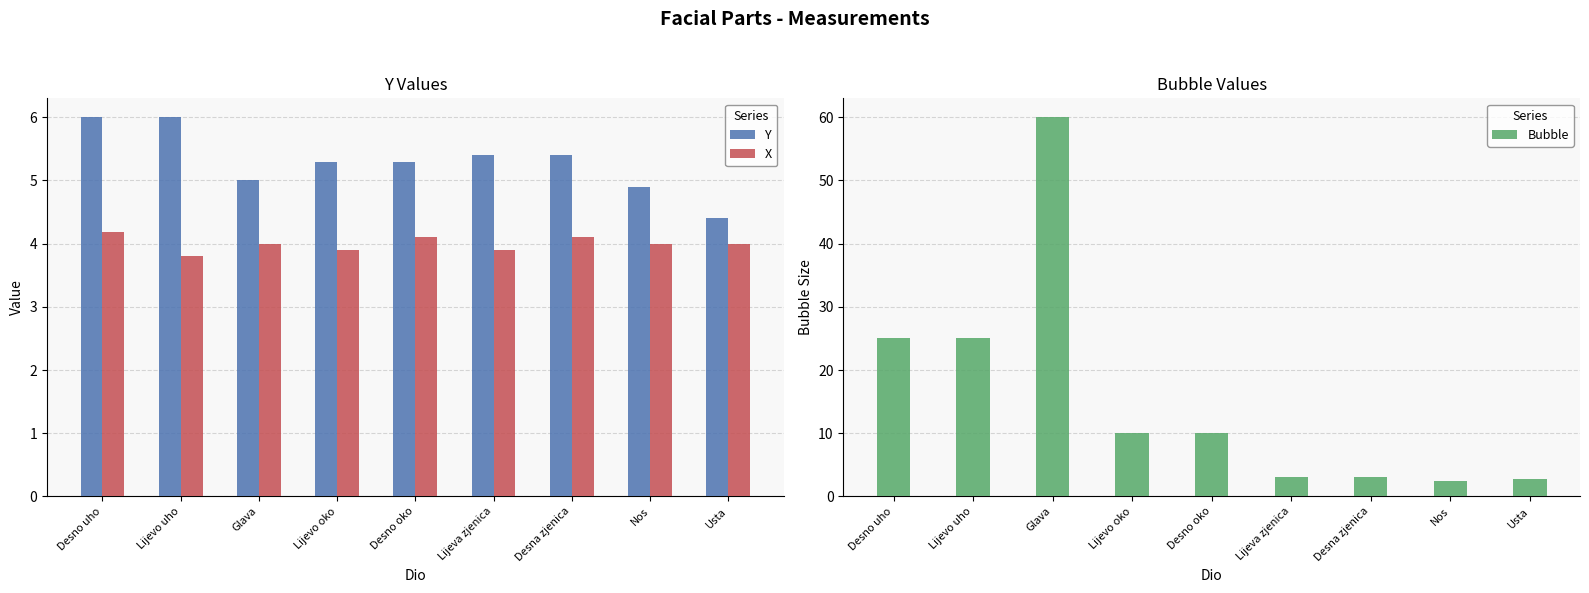

At which category is the sum across all series the highest?

Glava